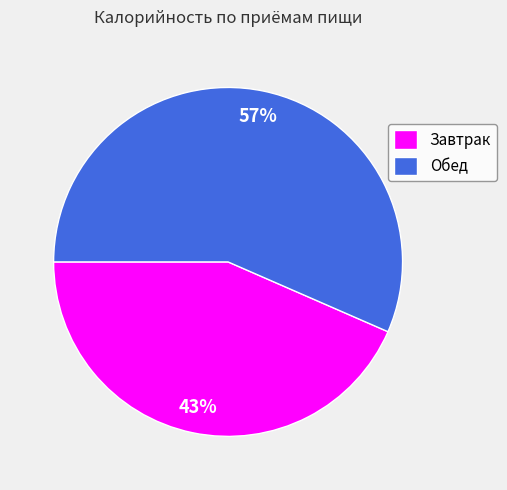

Is there any slice that represents more than half of the pie?

Yes